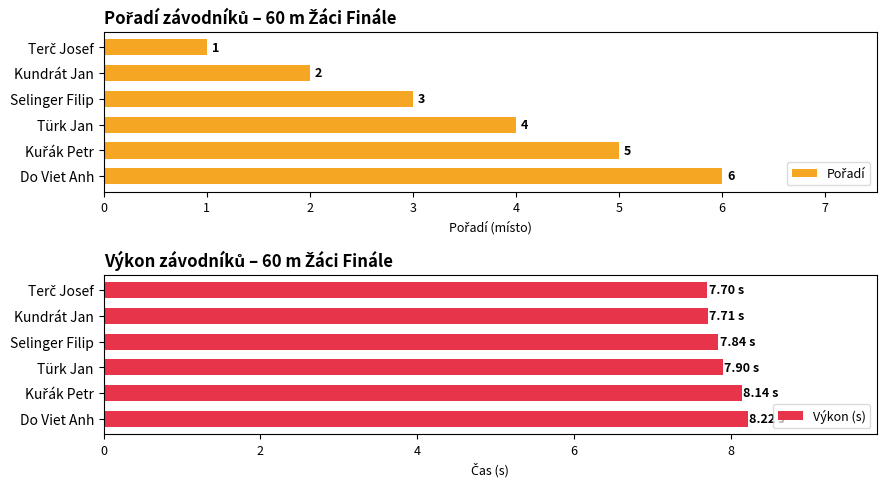

What is the sum of all Výkon (s) values?

47.5